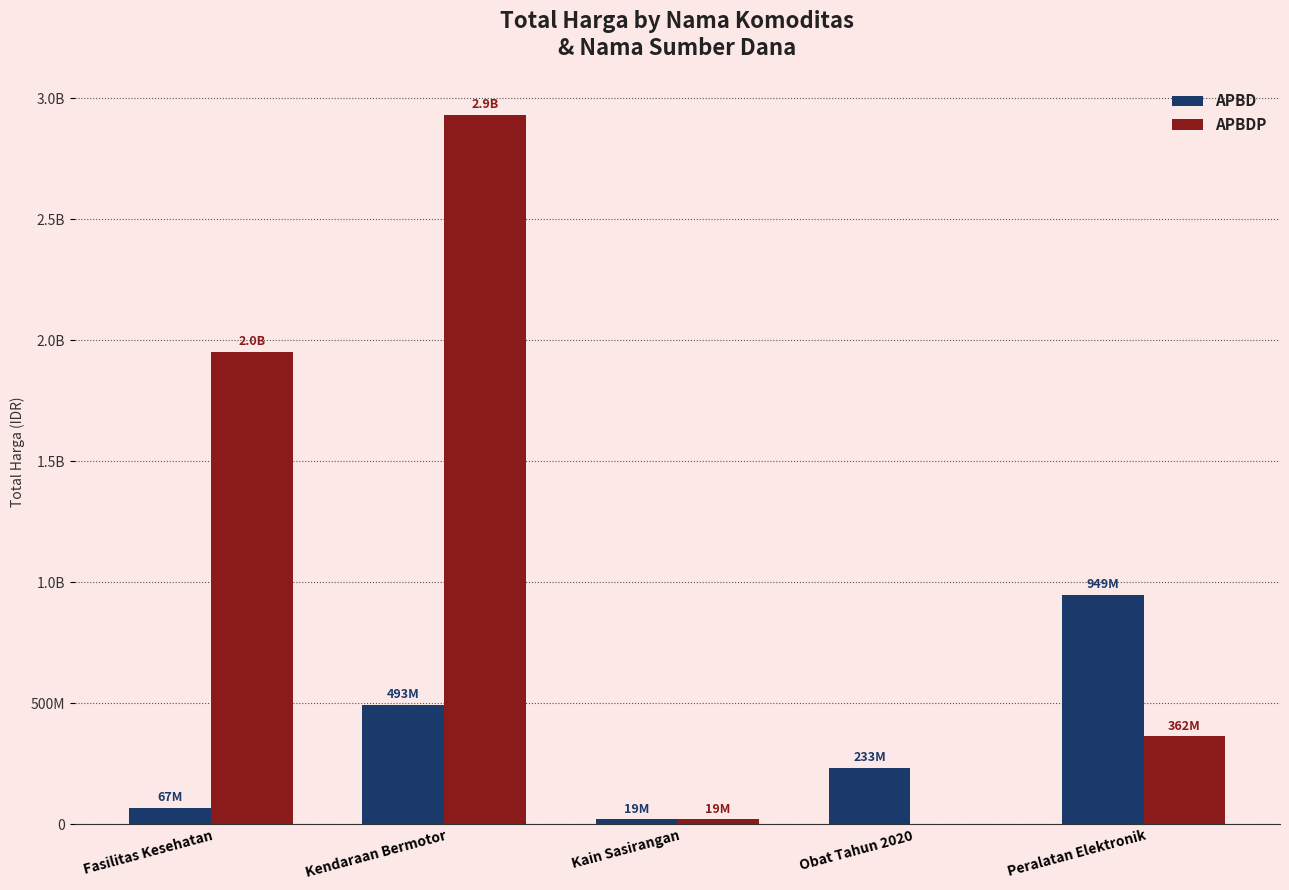

What is the lowest value of the APBD series?

18900000